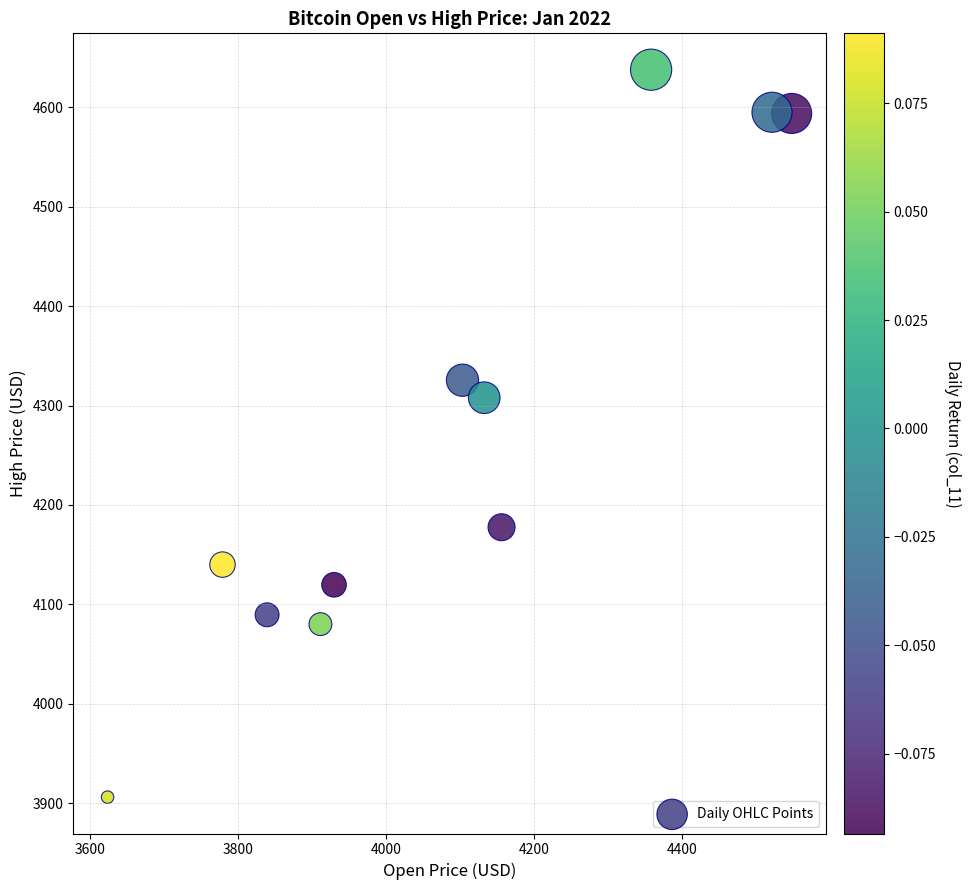

What is the range of X values (max minus min)?

923.8